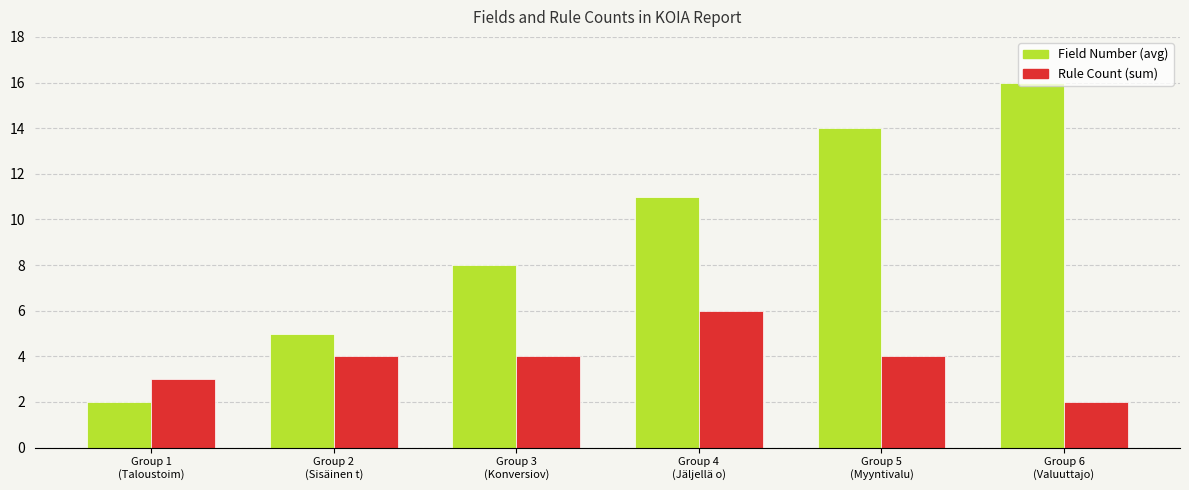

Where is Field Number (avg) nearest to the value 9?

Group 3
(Konversiov)